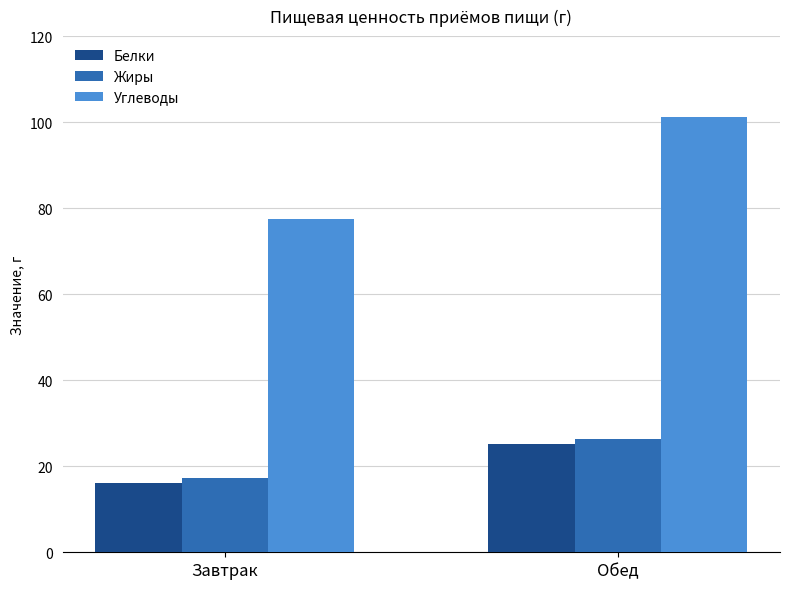

Reading right to left, list all the values displayed in this chart.

Белки: 25.3	16.2
Жиры: 26.4	17.2
Углеводы: 101.2	77.5